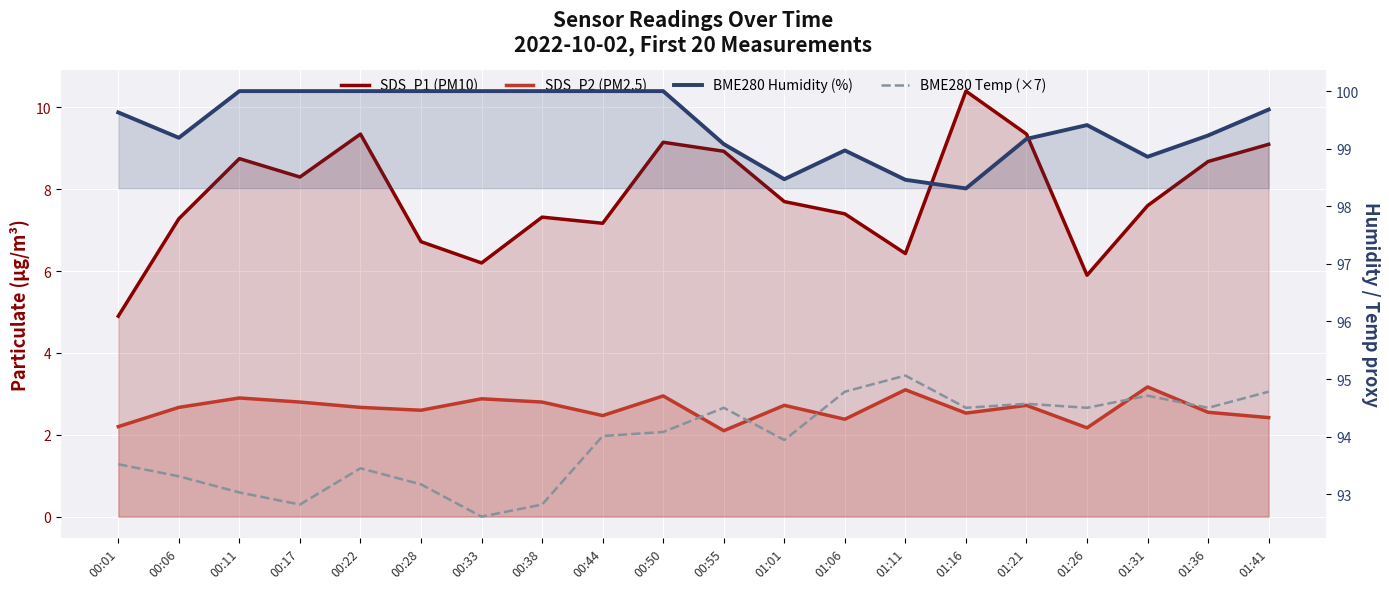

What is the average value of the BME280 Humidity (%) series?

99.4